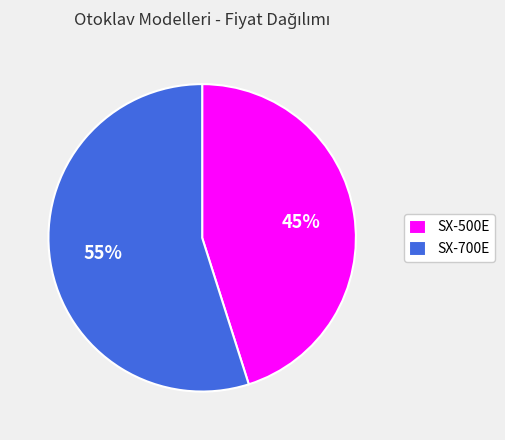

To the nearest percent, what is the combined percentage of SX-700E and SX-500E?

100%